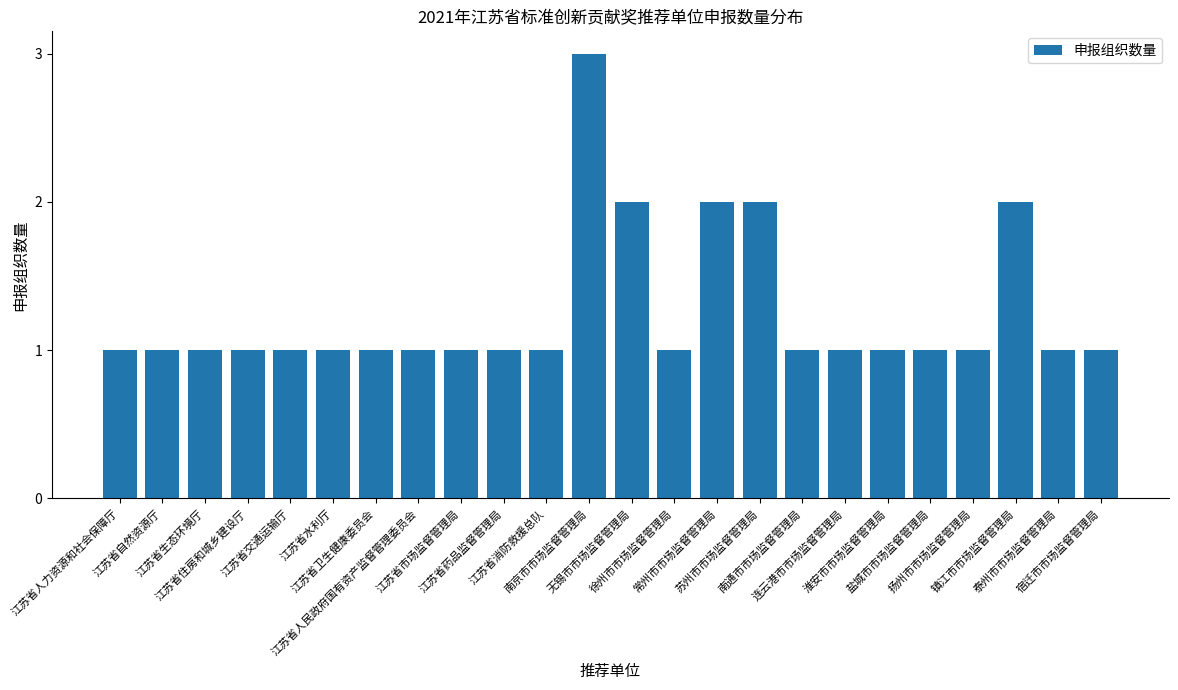

Which category has the highest value across all series?

南京市市场监督管理局